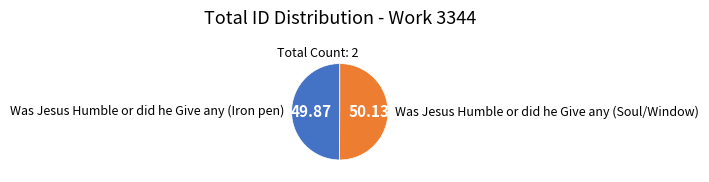

Approximately how many times larger is the value at Was Jesus Humble or did he Give any (Soul/Window) compared to Was Jesus Humble or did he Give any (Iron pen)?

1.0